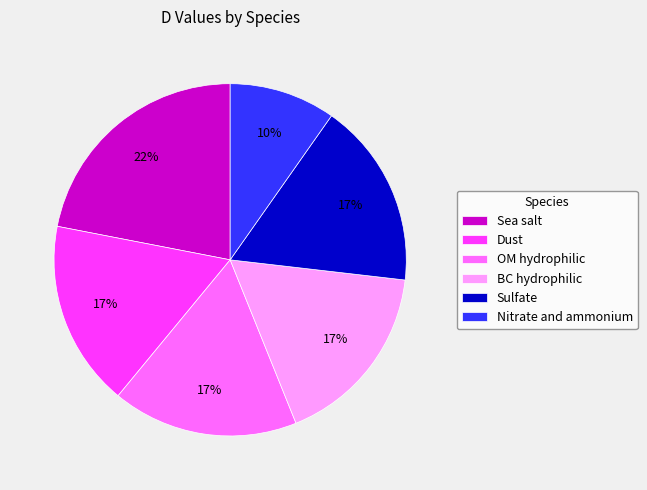

To the nearest percent, what percentage of the pie is BC hydrophilic?

17%